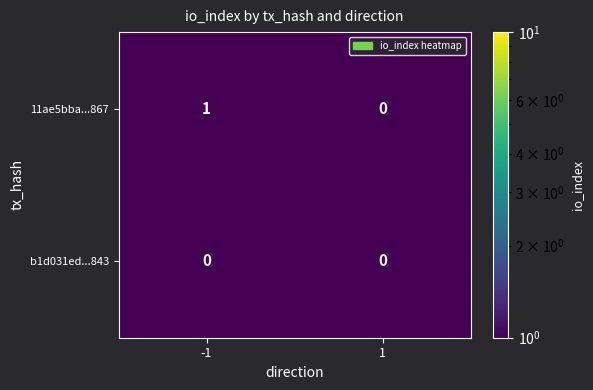

Which series has the widest spread of values?

11ae5bba...867